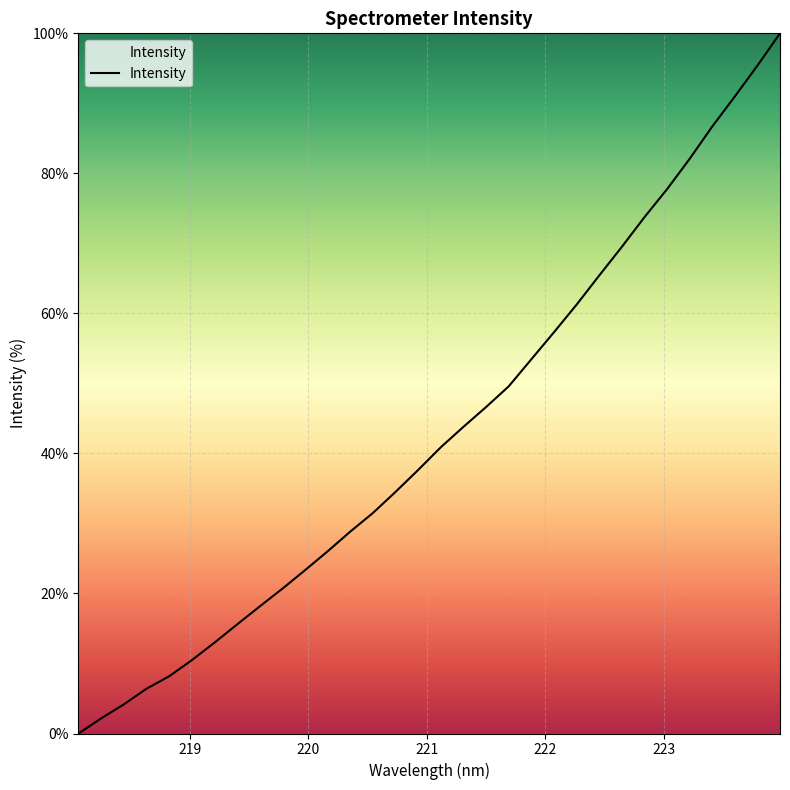

Reading left to right, extract all data points from this chart.

0.0	2.2	4.2	6.4	8.2	10.5	13.0	15.6	18.1	20.7	23.3	26.0	28.8	31.5	34.5	37.6	40.9	43.8	46.6	49.6	53.4	57.3	61.2	65.4	69.5	73.7	77.7	82.1	86.7	91.0	95.4	100.0